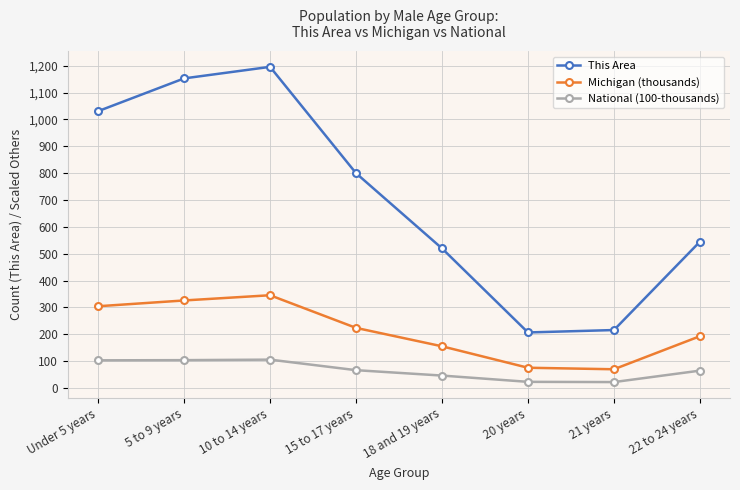

What is the average value of the This Area series?

708.5